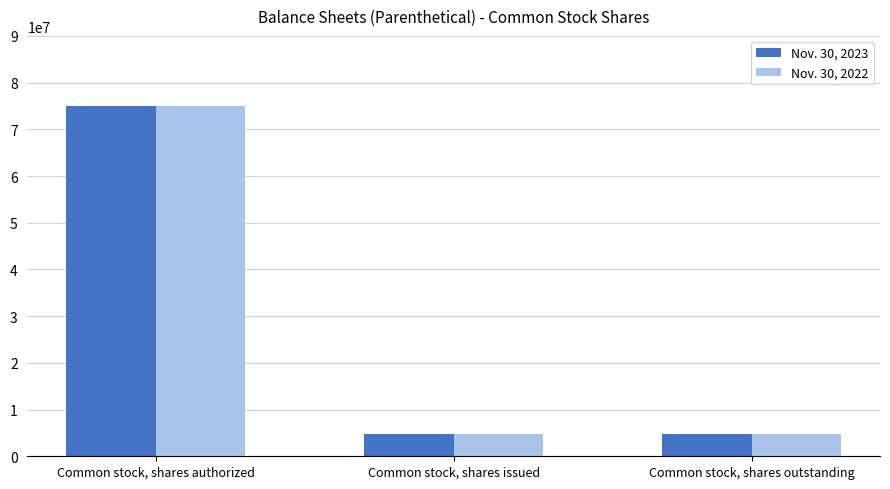

How many series are shown in this chart?

2